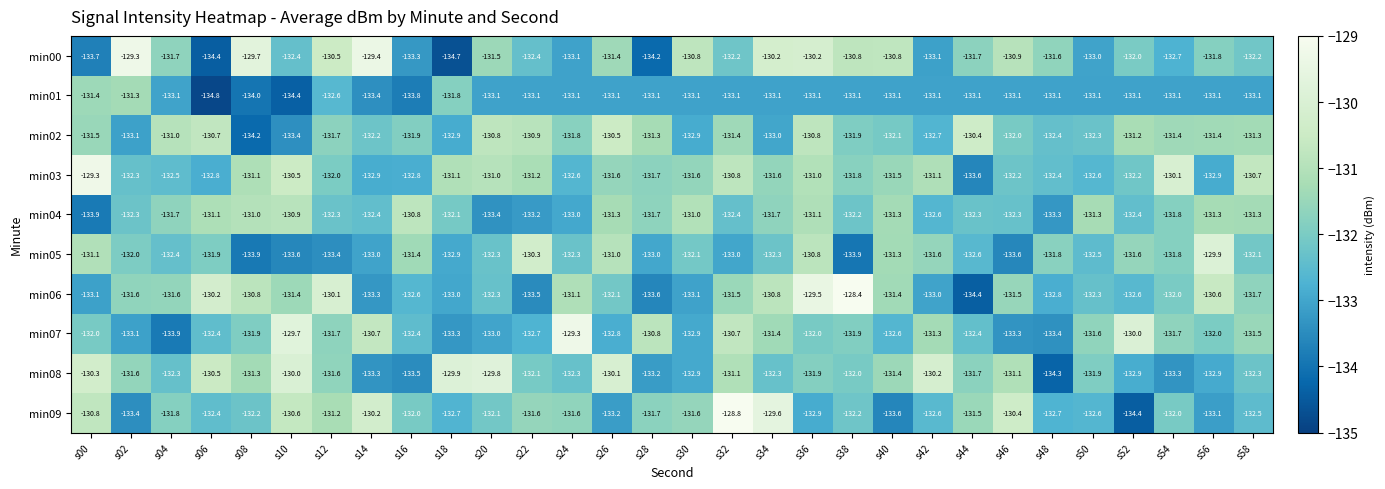

How many categories are shown in the chart?

30